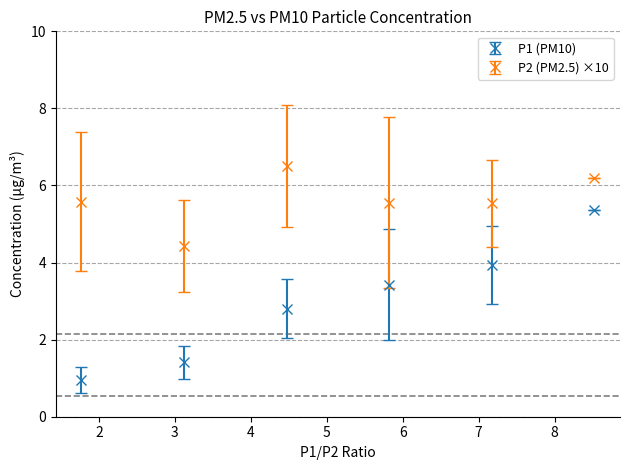

Which series has the widest spread of values?

P1 (PM10)